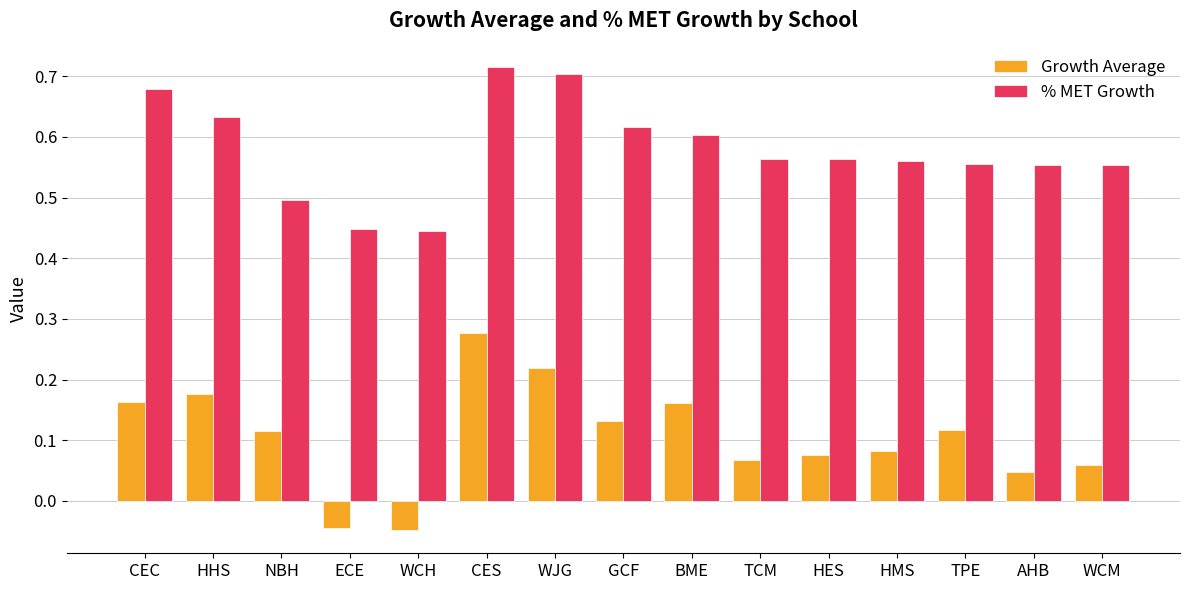

What position from the left is BME?

9